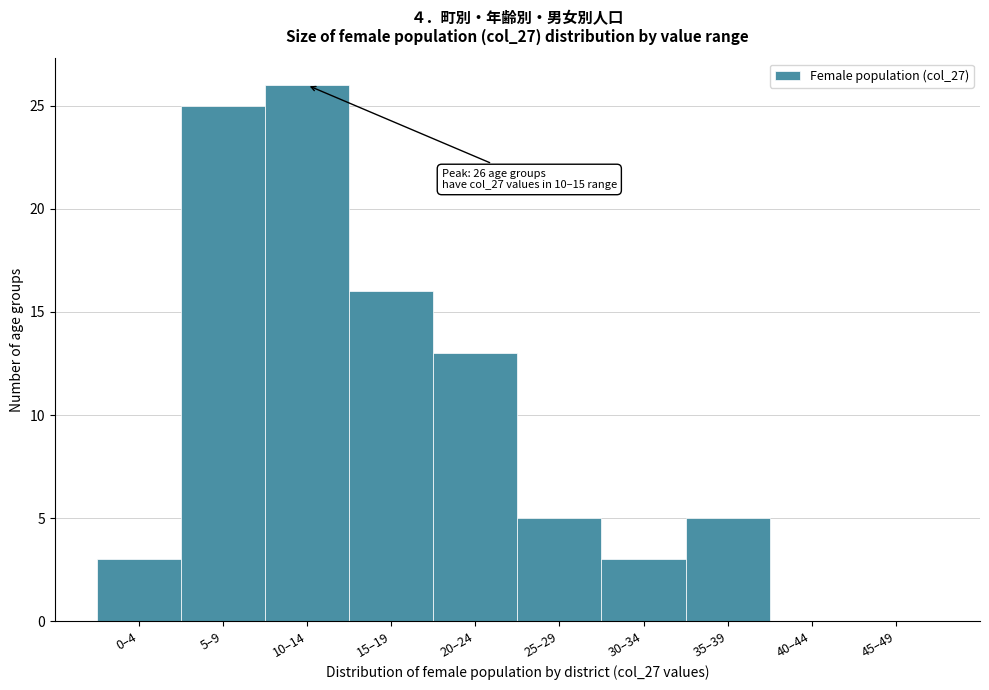

Reading left to right, what are all the values shown in this chart?

0–4=3	5–9=25	10–14=26	15–19=16	20–24=13	25–29=5	30–34=3	35–39=5	40–44=0	45–49=0